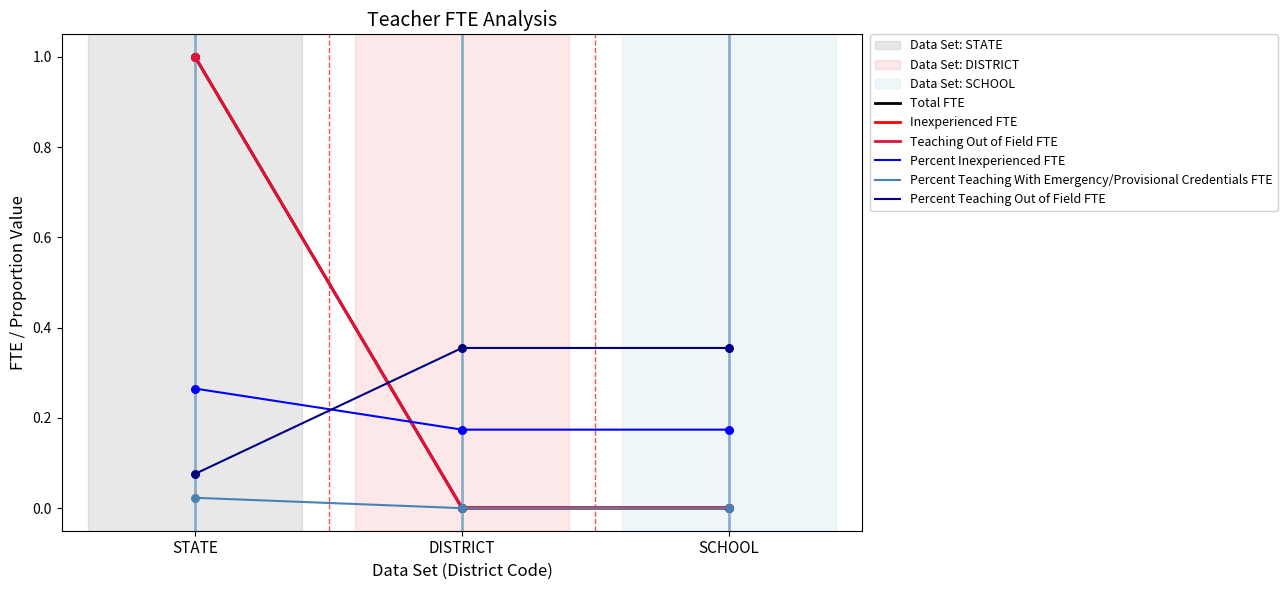

At which category is the sum across all series the highest?

STATE